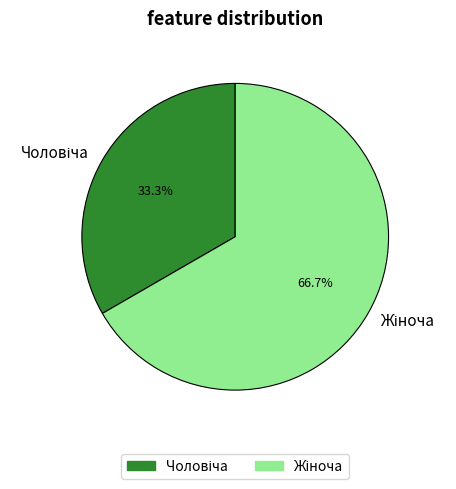

Does any single category account for the majority?

Yes